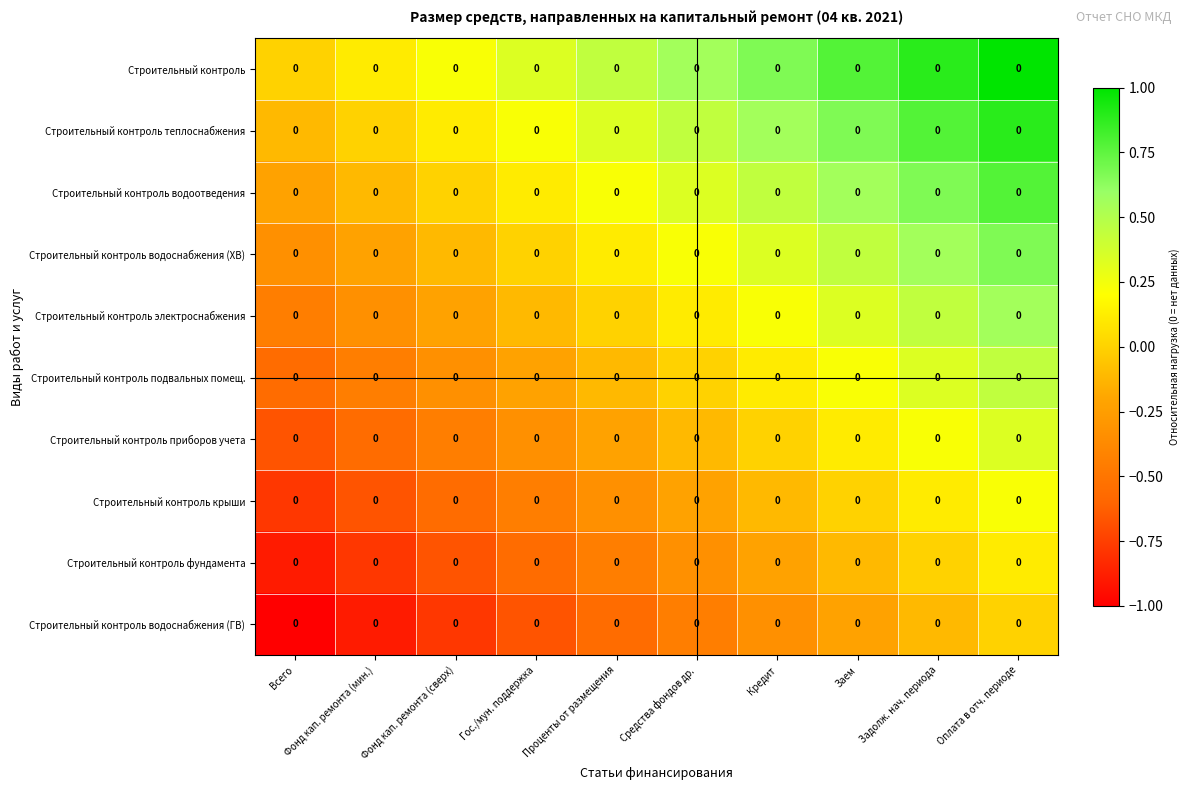

Read the Строительный контроль водоснабжения (ГВ) value at Гос./мун. поддержка.

-0.7